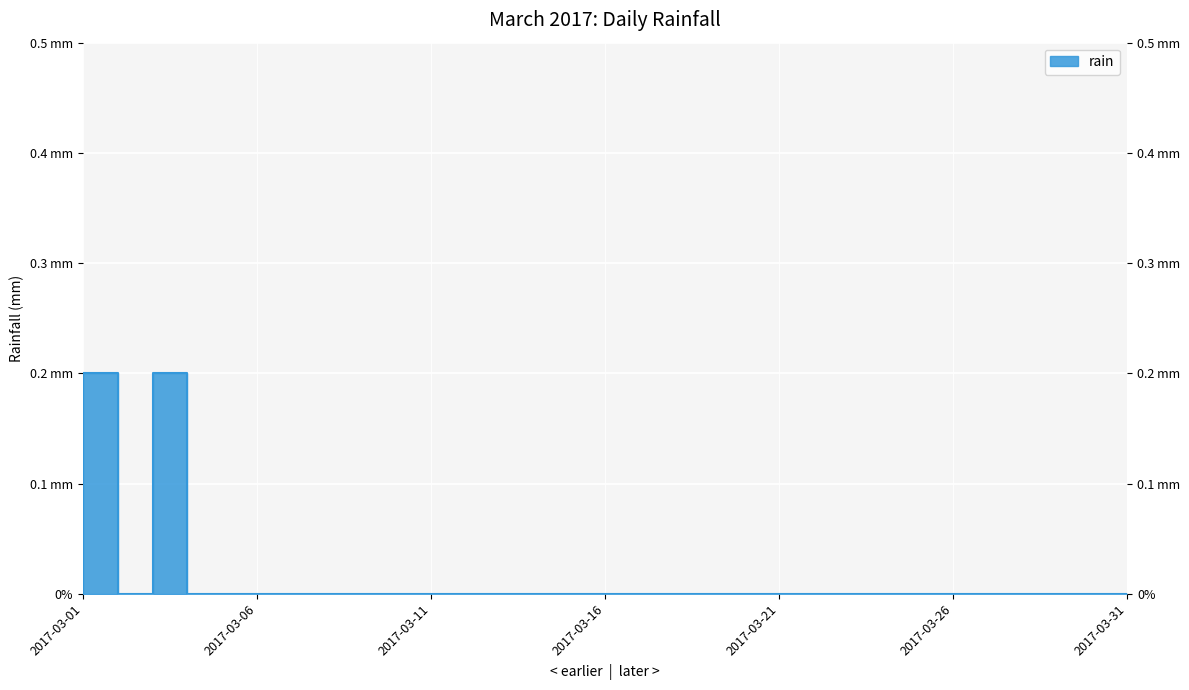

The value at 2017-03-24 is 0.0. True or false?

True